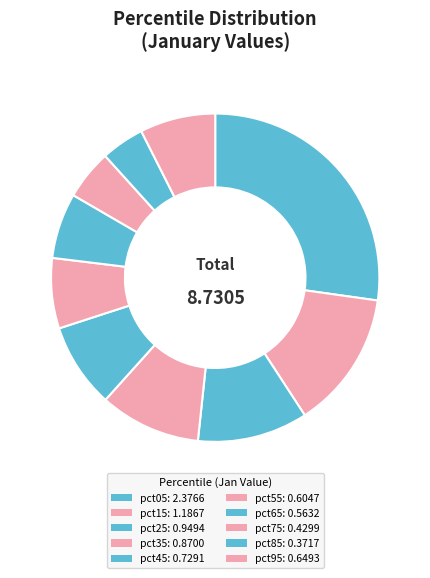

How many slices are in this pie chart?

10